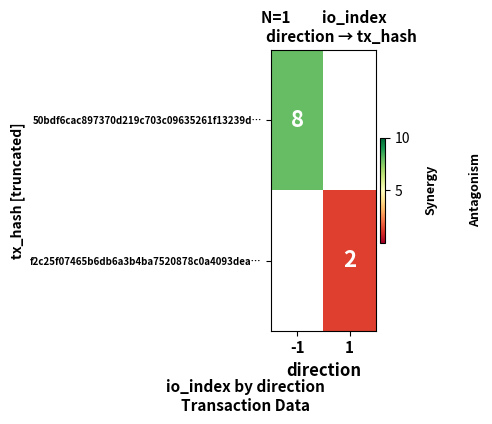

Which category has the highest value across all series?

-1